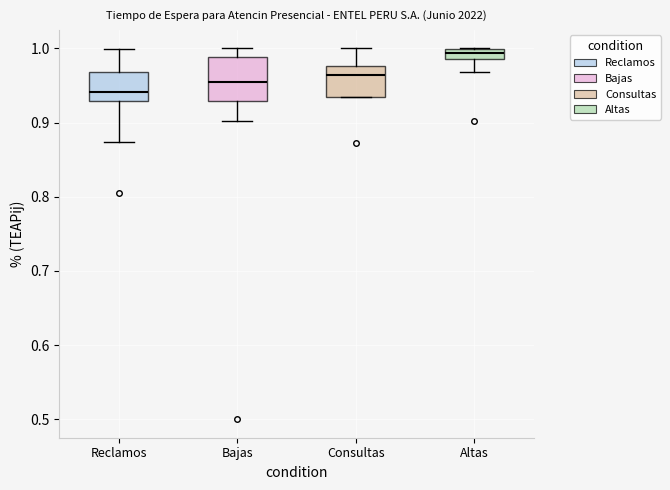

Where does the lower whisker of the box for Altas end on the y-axis? The values are not printed on the chart, so give them approximately, as read against the axis.

0.97